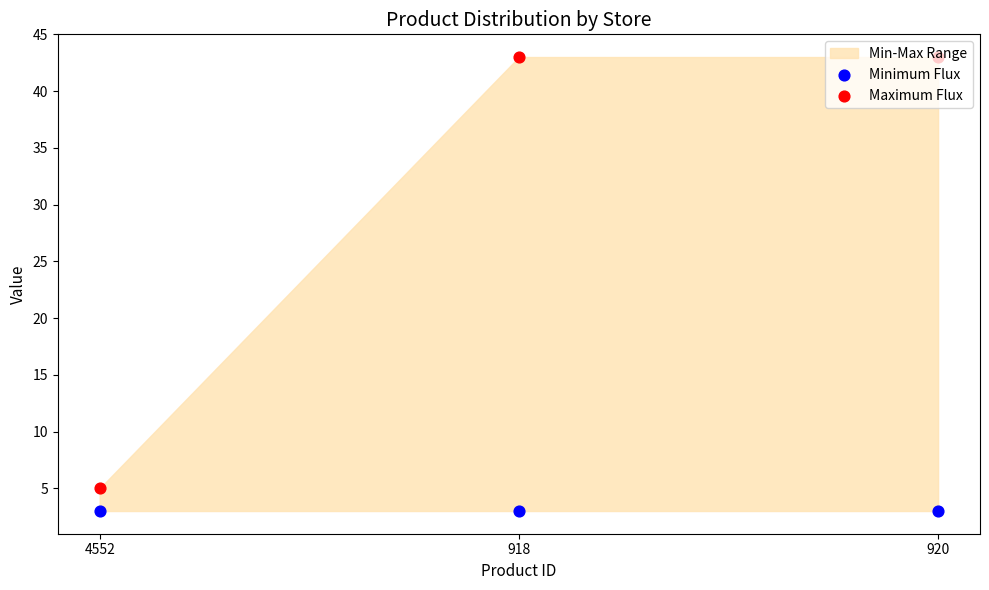

At how many categories does at least one series exceed 41?

2